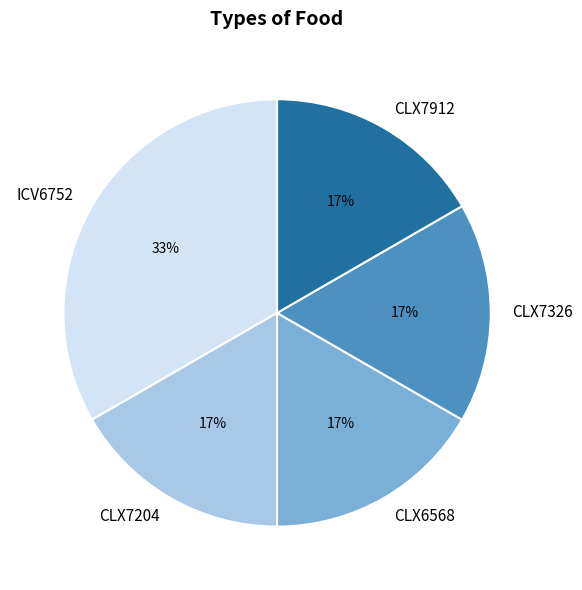

Which category has the biggest portion of the pie?

ICV6752